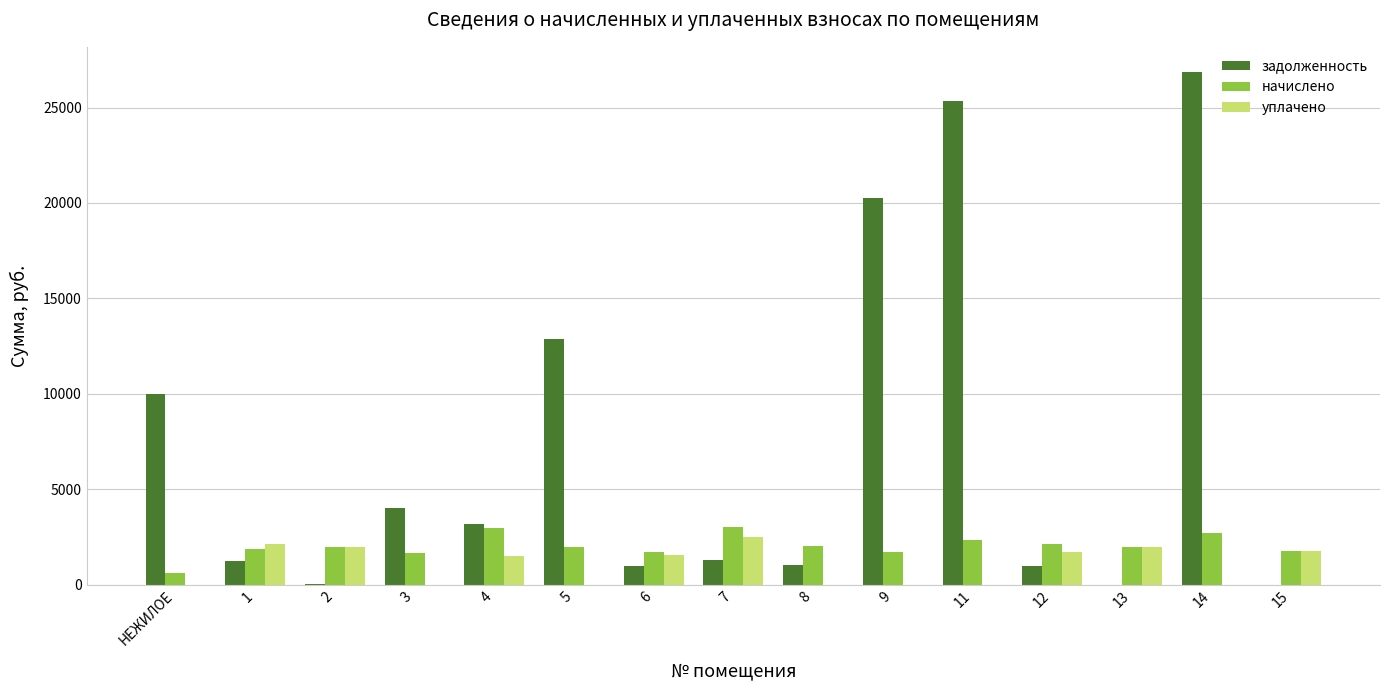

Between 9 and 13, which series saw the biggest shift?

задолженность